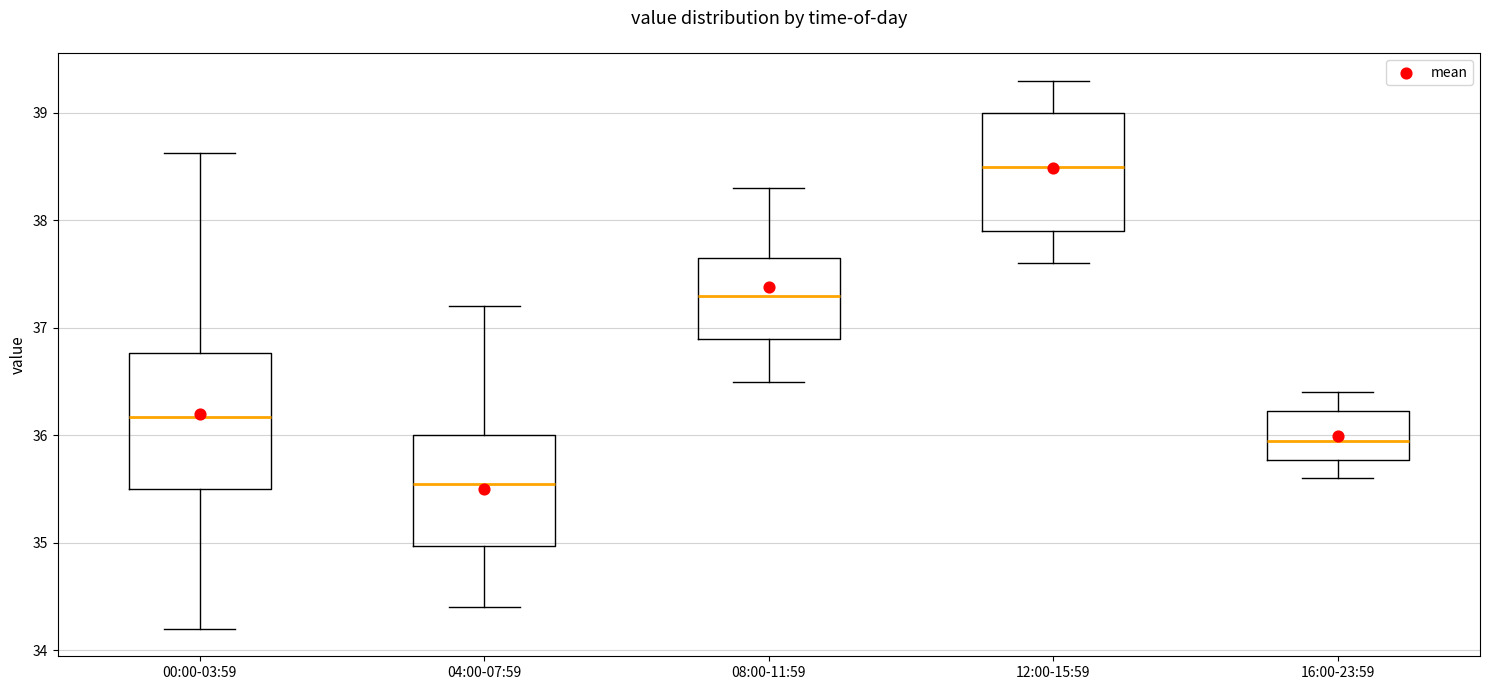

Where is the lower edge of the box for 04:00-07:59 on the y-axis? The values are not printed on the chart, so give them approximately, as read against the axis.

35.0